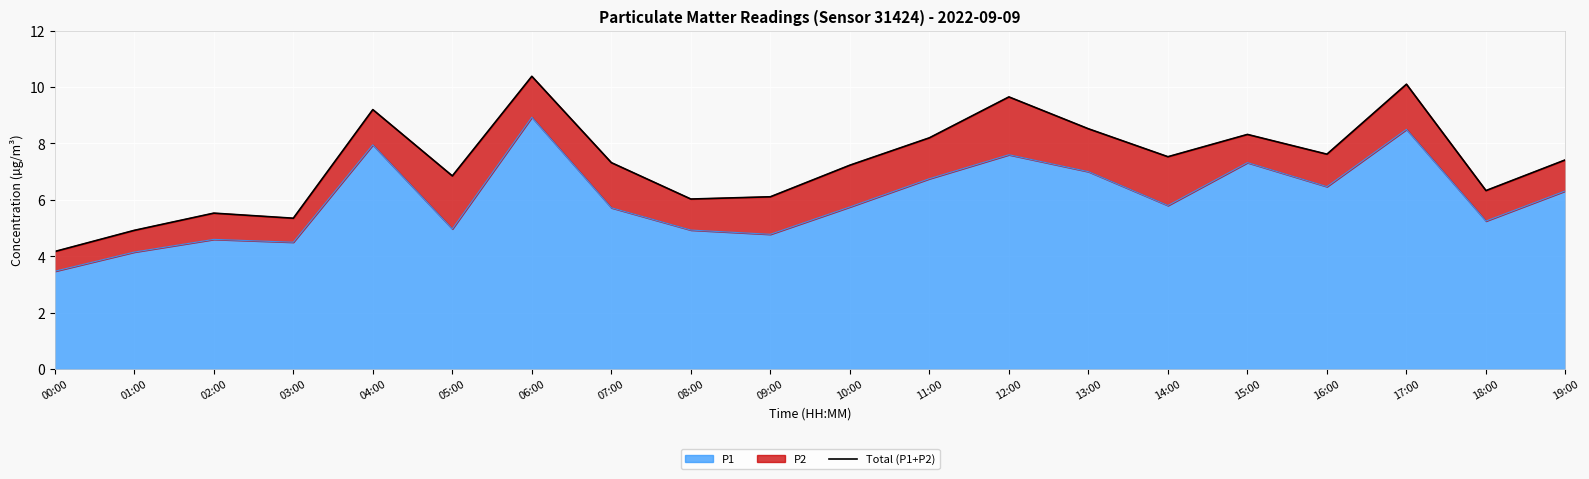

What is the sum of the values at 17:00 and 06:00?

20.5